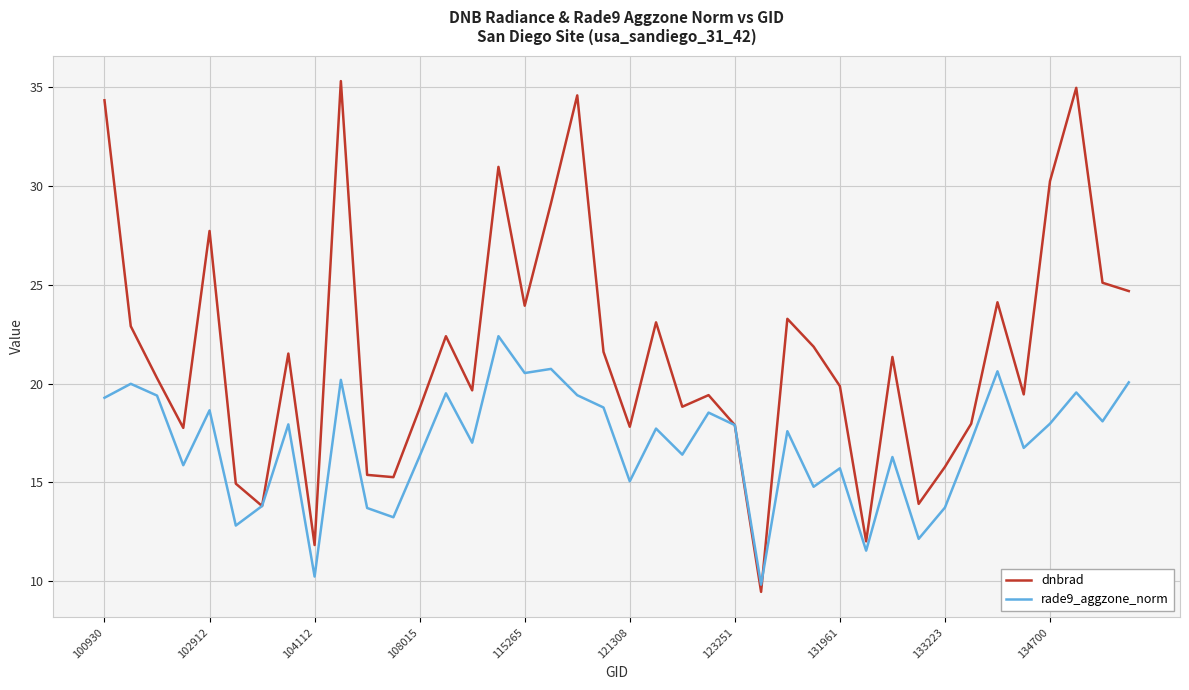

Which series has the largest total across all categories?

dnbrad